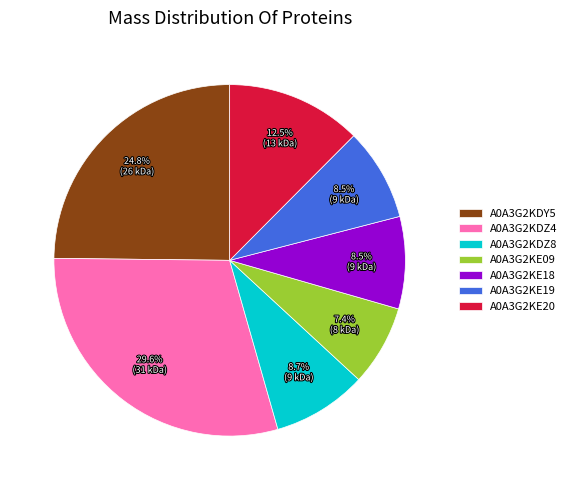

How many segments does this pie chart have?

7